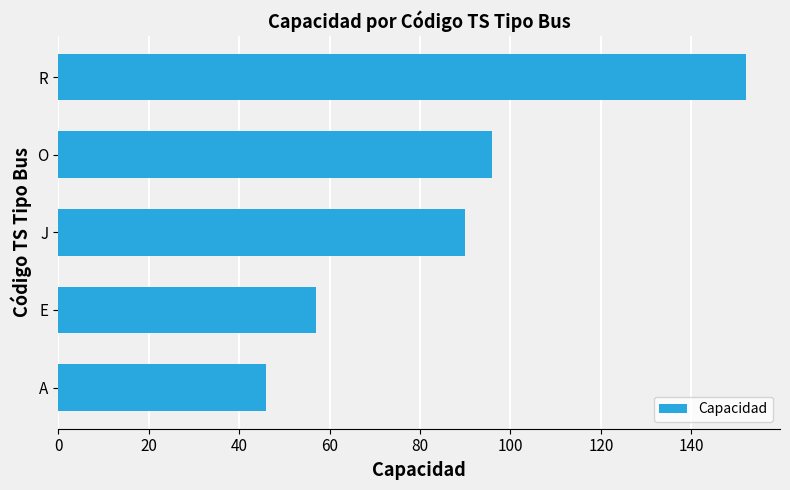

List the labels in order of value, largest first.

R, O, J, E, A